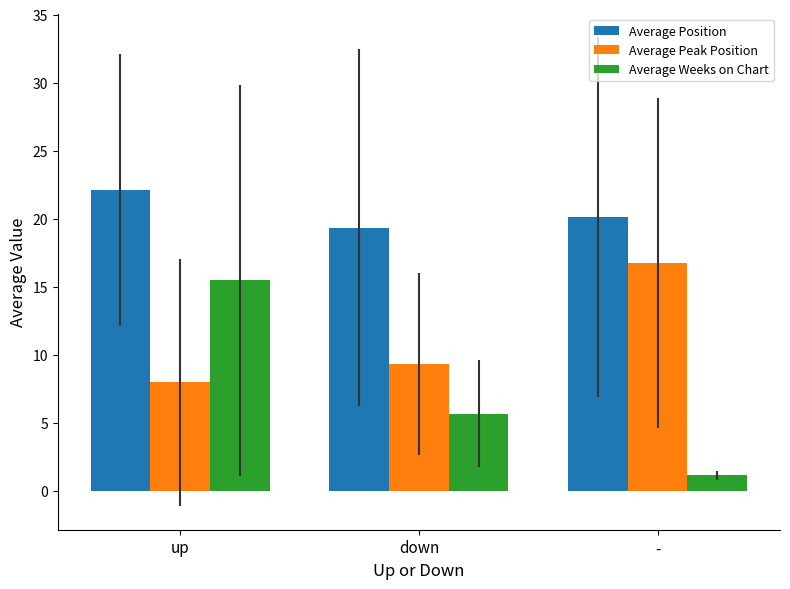

Where is Average Weeks on Chart nearest to the value 8?

down